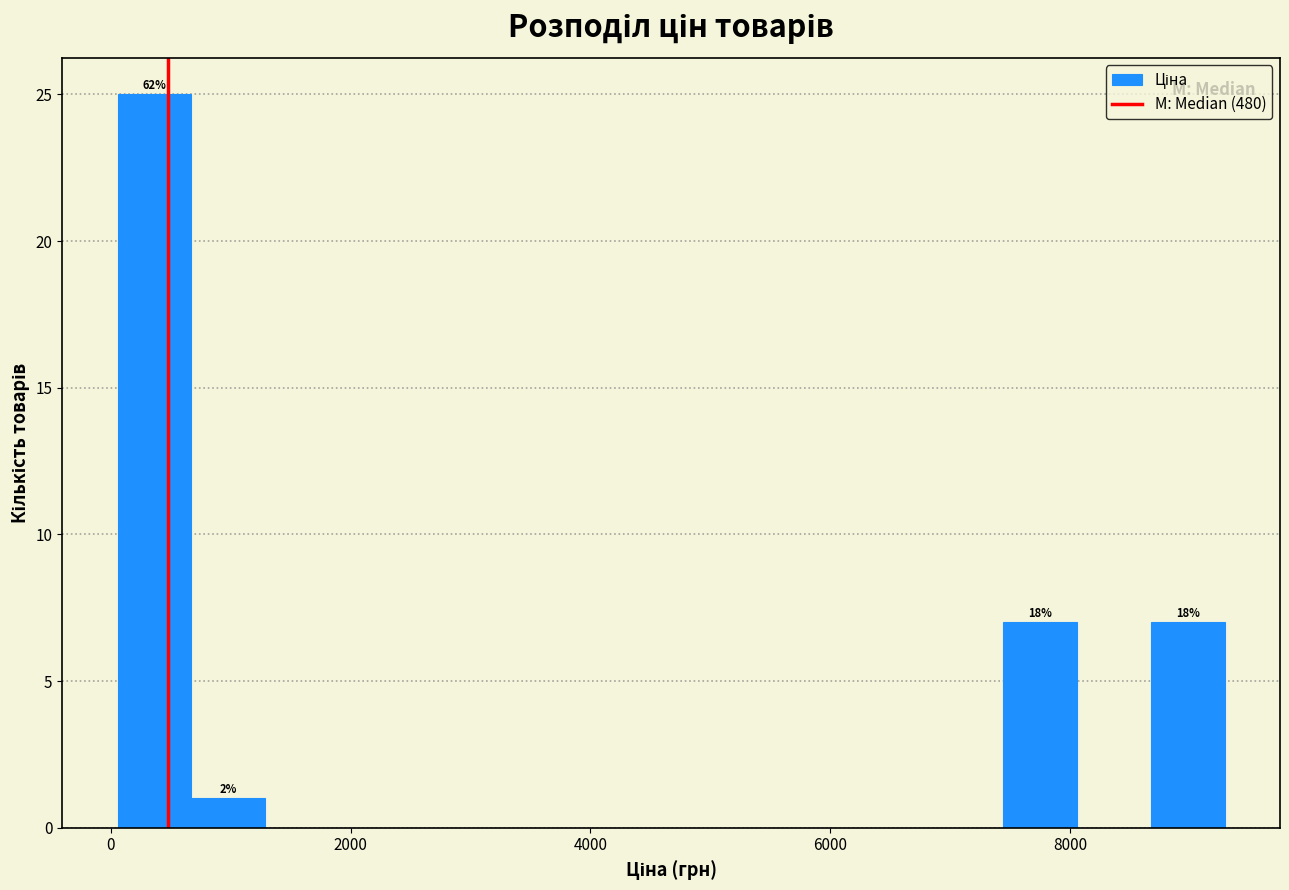

Around what value on the x-axis is the tallest bar? Give the approximate position of its centre, as read against the axis.

400